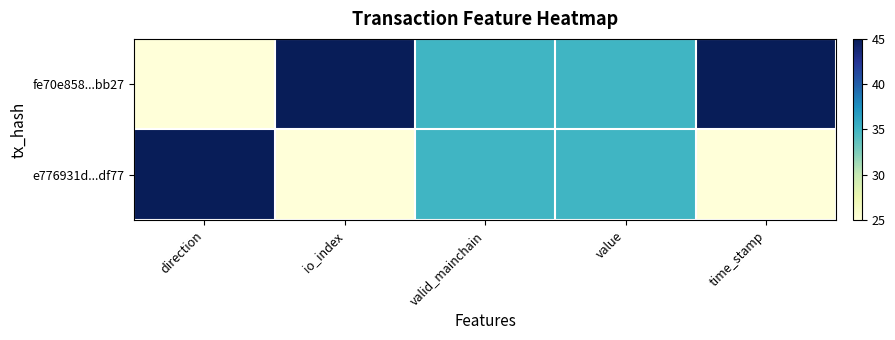

Which series has the largest total across all categories?

fe70e858...bb27